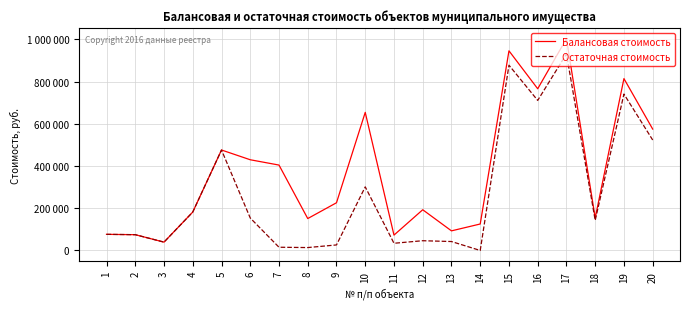

What are all the series names shown in the legend?

Балансовая стоимость, Остаточная стоимость